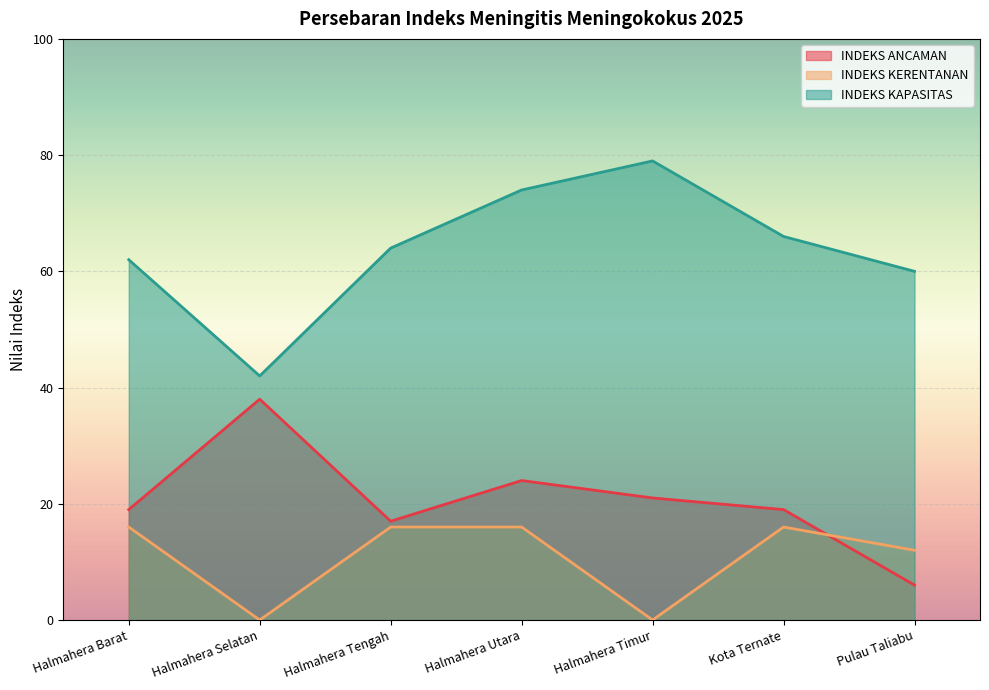

Between which two adjacent categories do INDEKS KERENTANAN and INDEKS ANCAMAN first intersect?

Kota Ternate and Pulau Taliabu